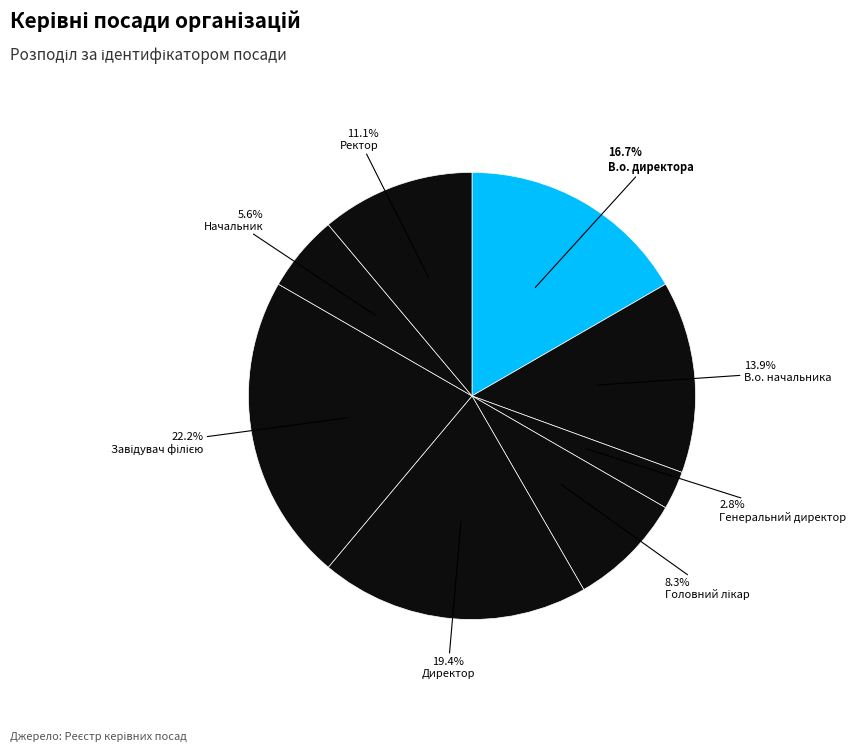

How many segments does this pie chart have?

8